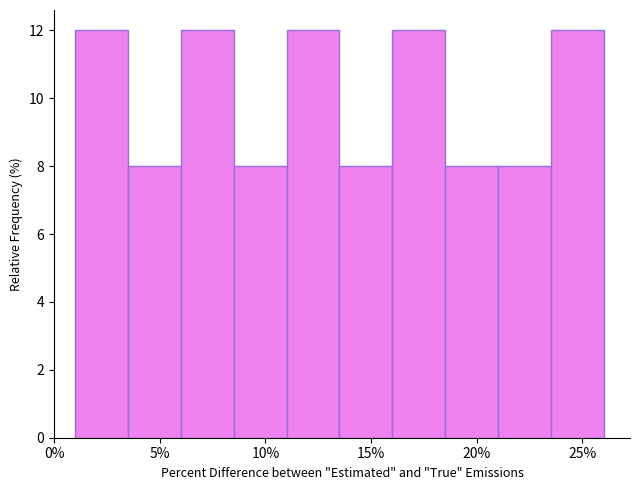

Reading left to right, list every bar in this chart as the range it spans on the x-axis followed by its height. The values are not printed on the chart, so give them approximately, as read against the axis.

1.0 to 3.5: 12
3.5 to 6.0: 8
6.0 to 8.5: 12
8.5 to 11.0: 8
11.0 to 13.5: 12
13.5 to 16.0: 8
16.0 to 18.5: 12
18.5 to 21.0: 8
21.0 to 23.5: 8
23.5 to 26.0: 12